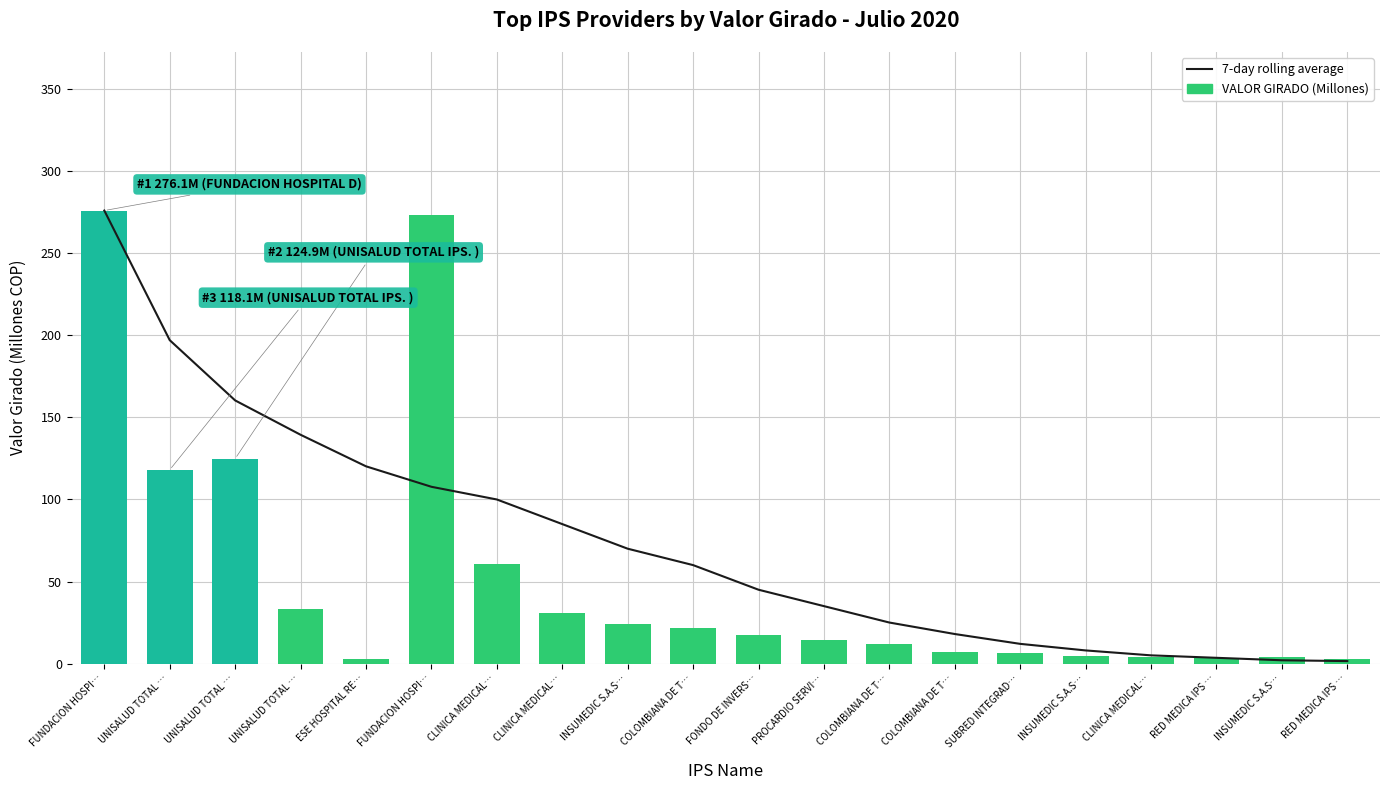

What is the difference between the second highest and minimum values in the 7-day rolling average series?

195.6